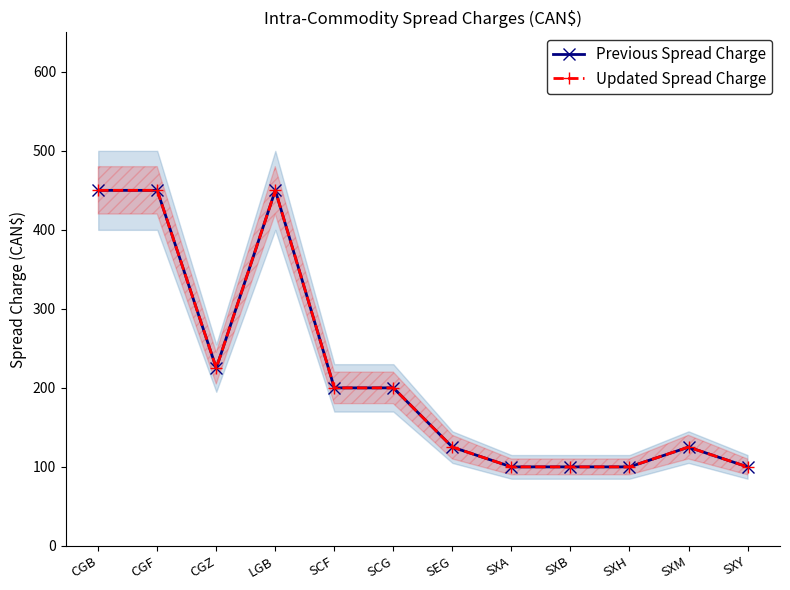

What is the average value of the Updated Spread Charge series?

219